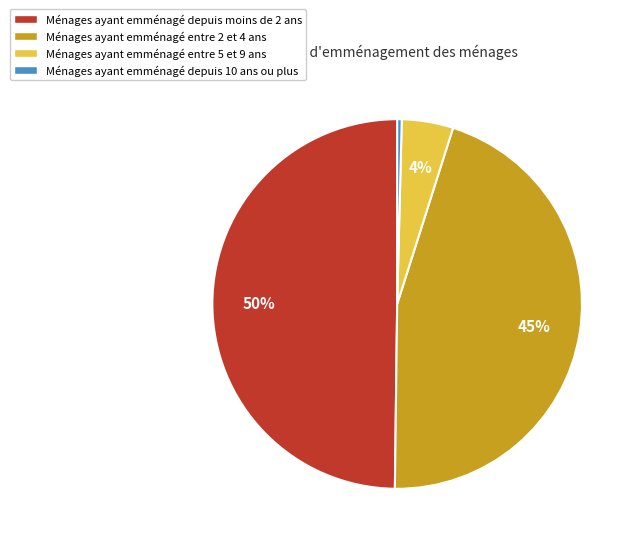

Count the number of slices in the pie.

4